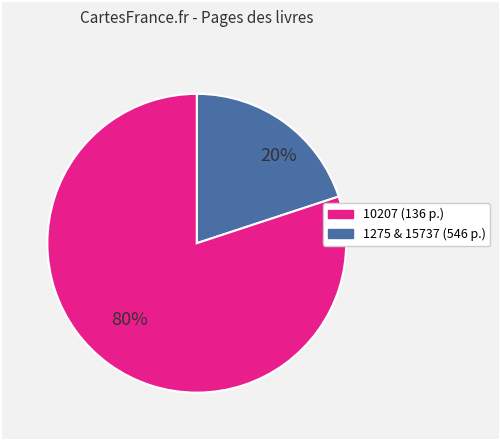

To the nearest percent, what is the difference between the largest and smallest slice percentages?

60%